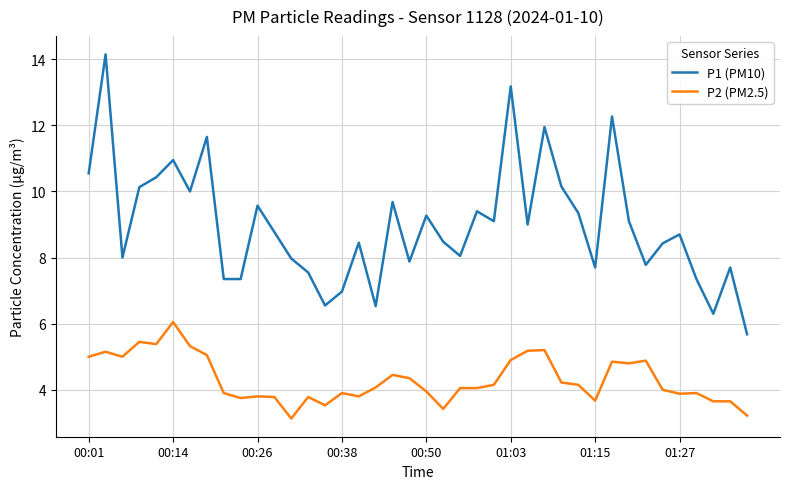

What are all the series names shown in the legend?

P1 (PM10), P2 (PM2.5)